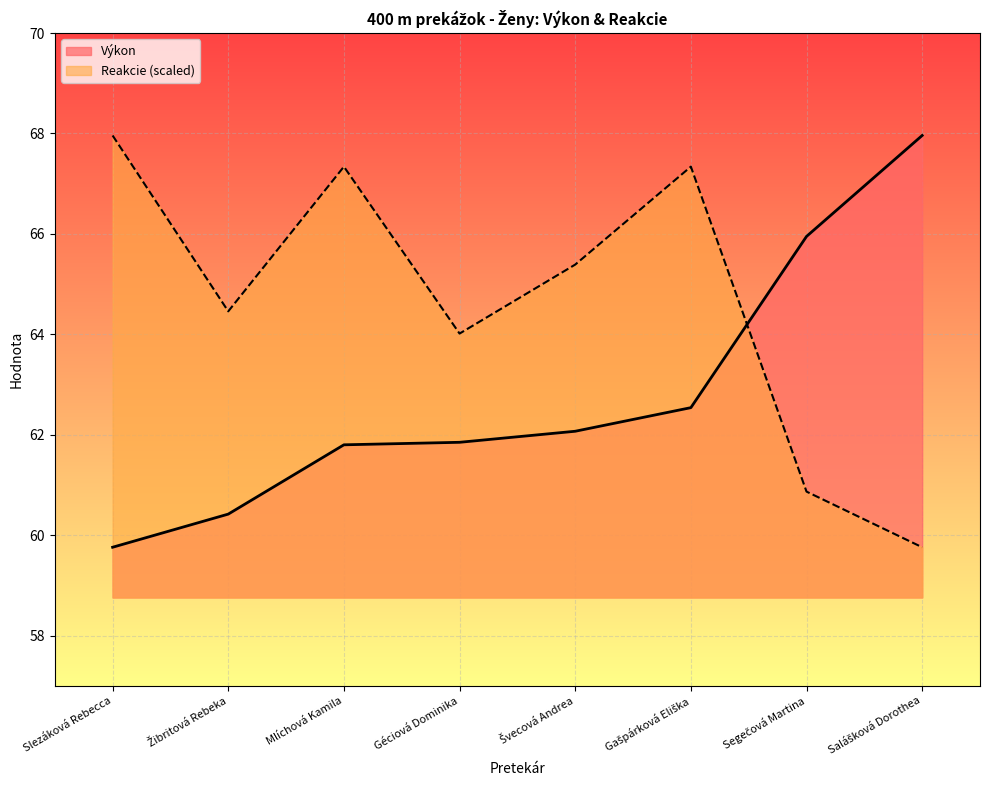

Reading left to right, transcribe all the data shown in this chart.

Výkon: 59.8	60.4	61.8	61.9	62.1	62.5	66.0	68.0
Reakcie: 68.0	64.5	67.3	64.0	65.4	67.3	60.9	59.8